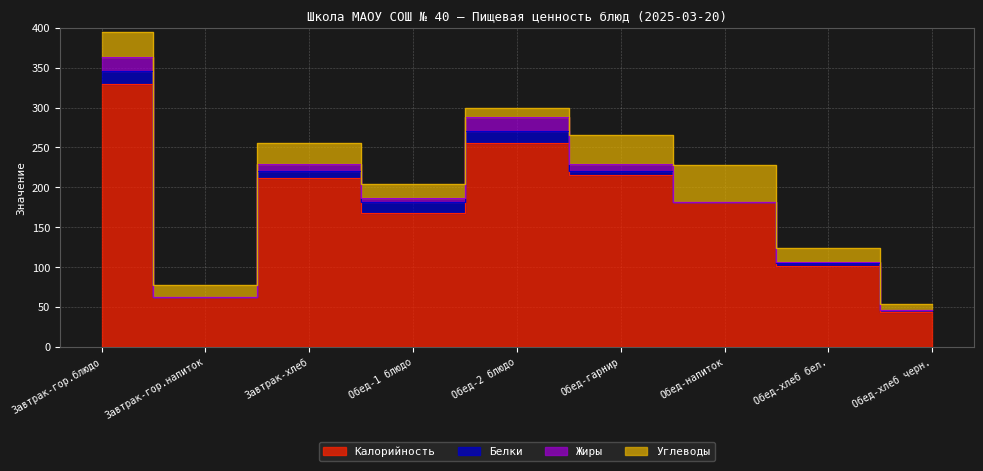

Which series changed the most between Обед-2 блюдо and Обед-гарнир?

Калорийность